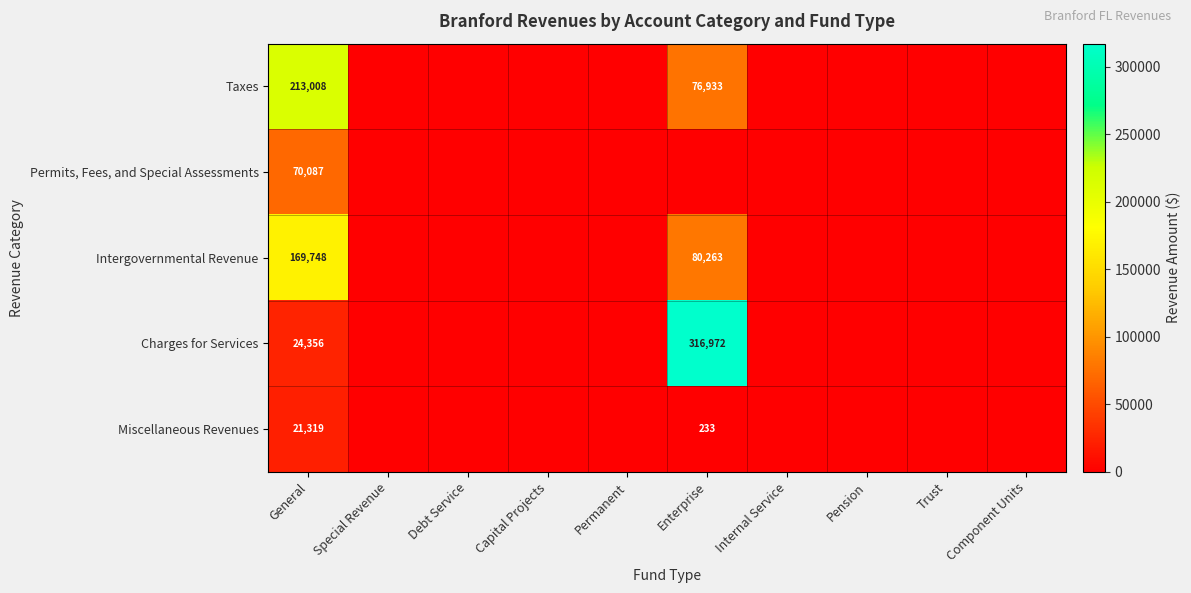

List the series in order of their peak value, highest first.

Charges for Services, Taxes, Intergovernmental Revenue, Permits, Fees, and Special Assessments, Miscellaneous Revenues